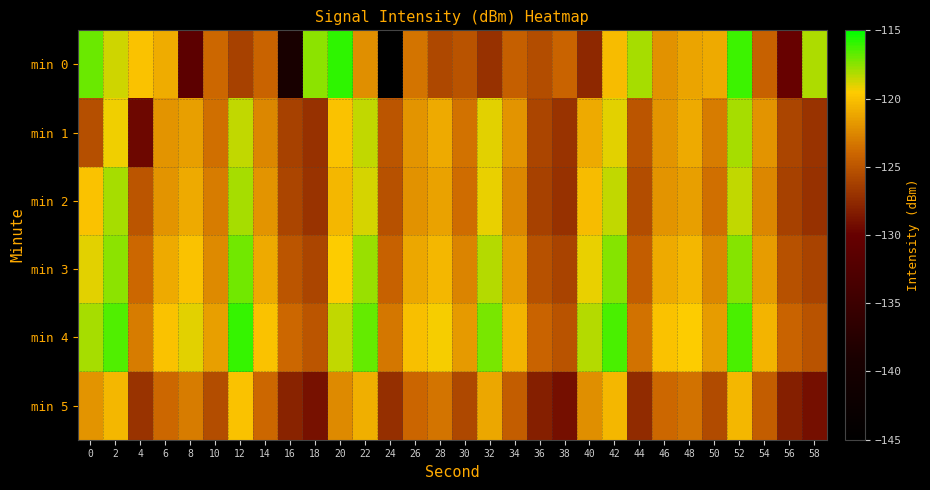

Which has a higher value, 56 or 40?

40